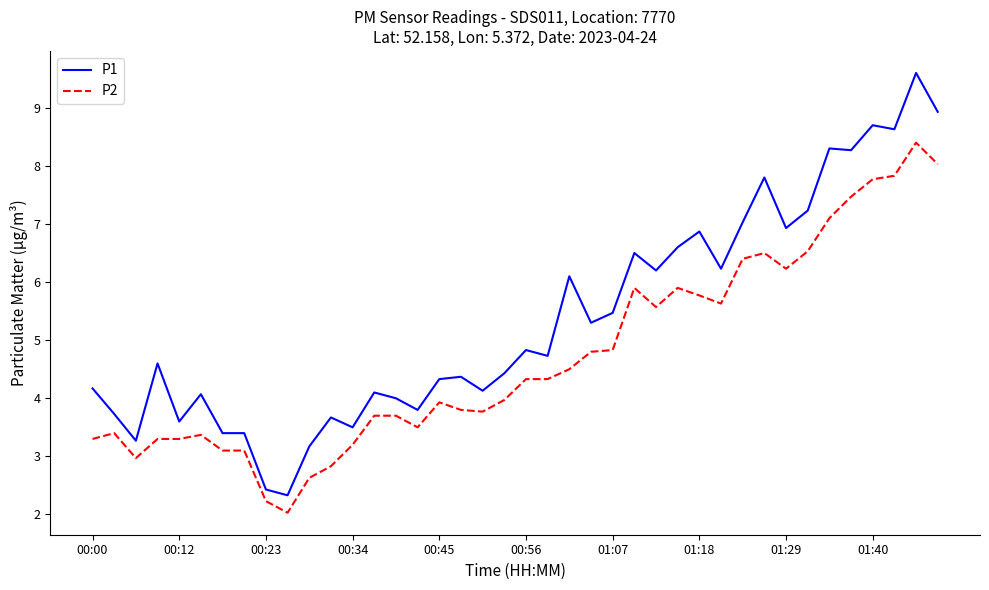

Which series has the largest total across all categories?

P1